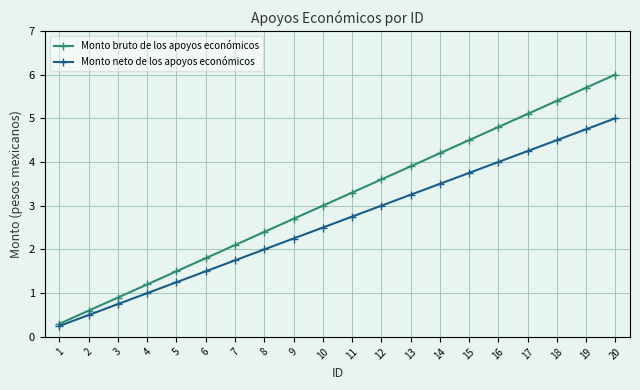

True or false: Monto neto de los apoyos económicos has more than 0 points higher than both neighbors.

False